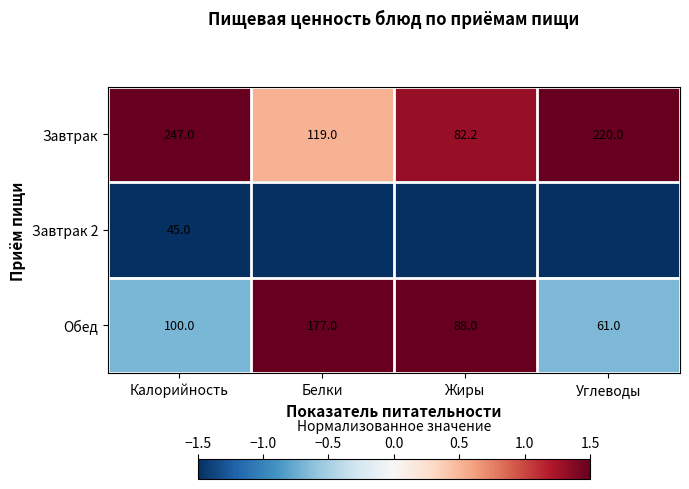

What is the difference between the maximum and second lowest values in the Завтрак series?

128.0